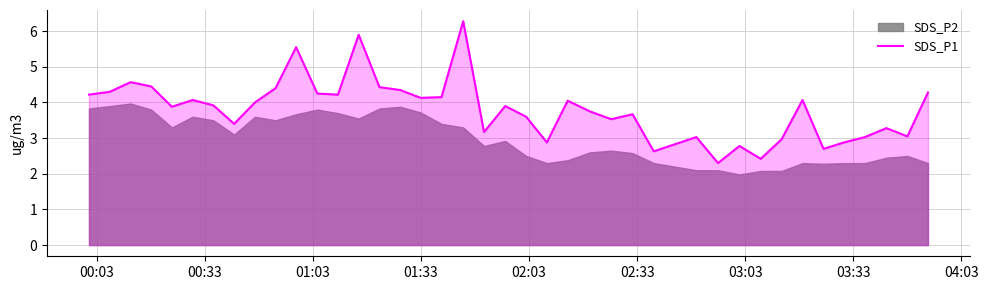

What is the highest value of the SDS_P1 series?

6.3